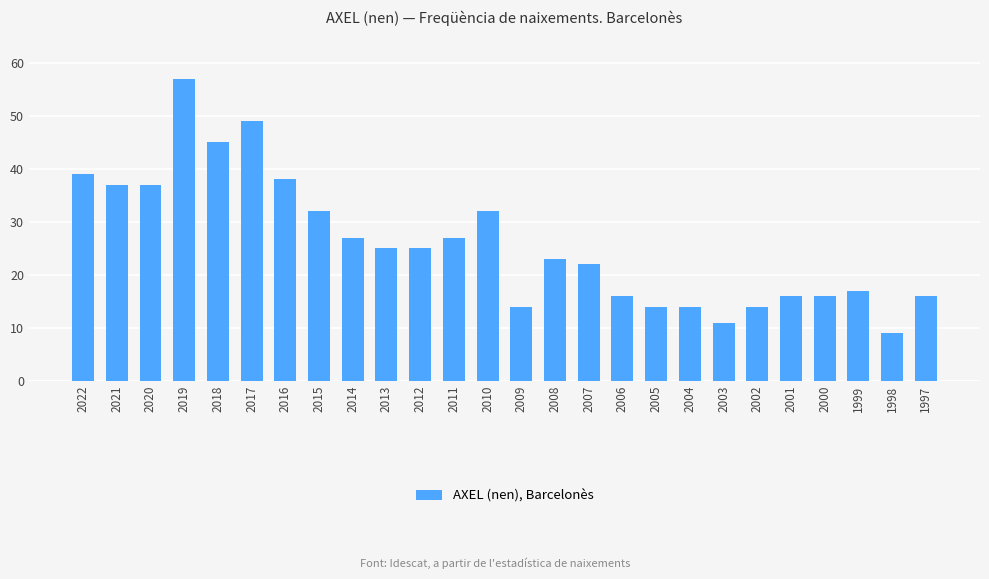

True or false: the data shows 45 at 2018.

True